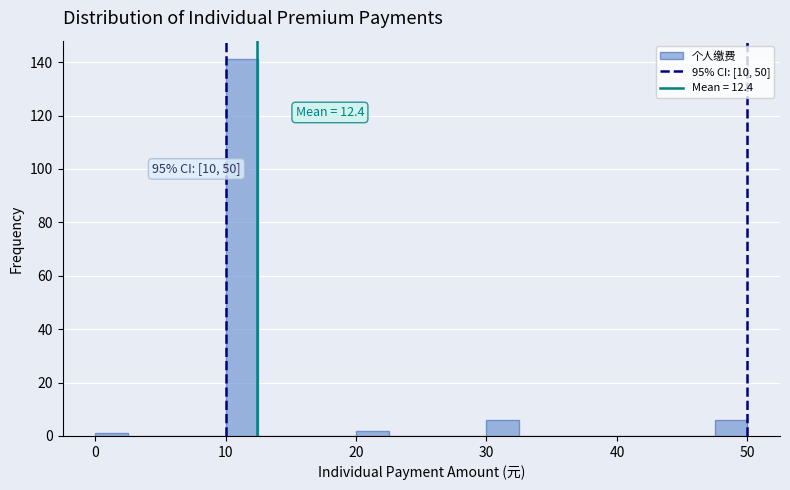

Read against the x-axis, roughly where is the centre of the tallest bar?

11